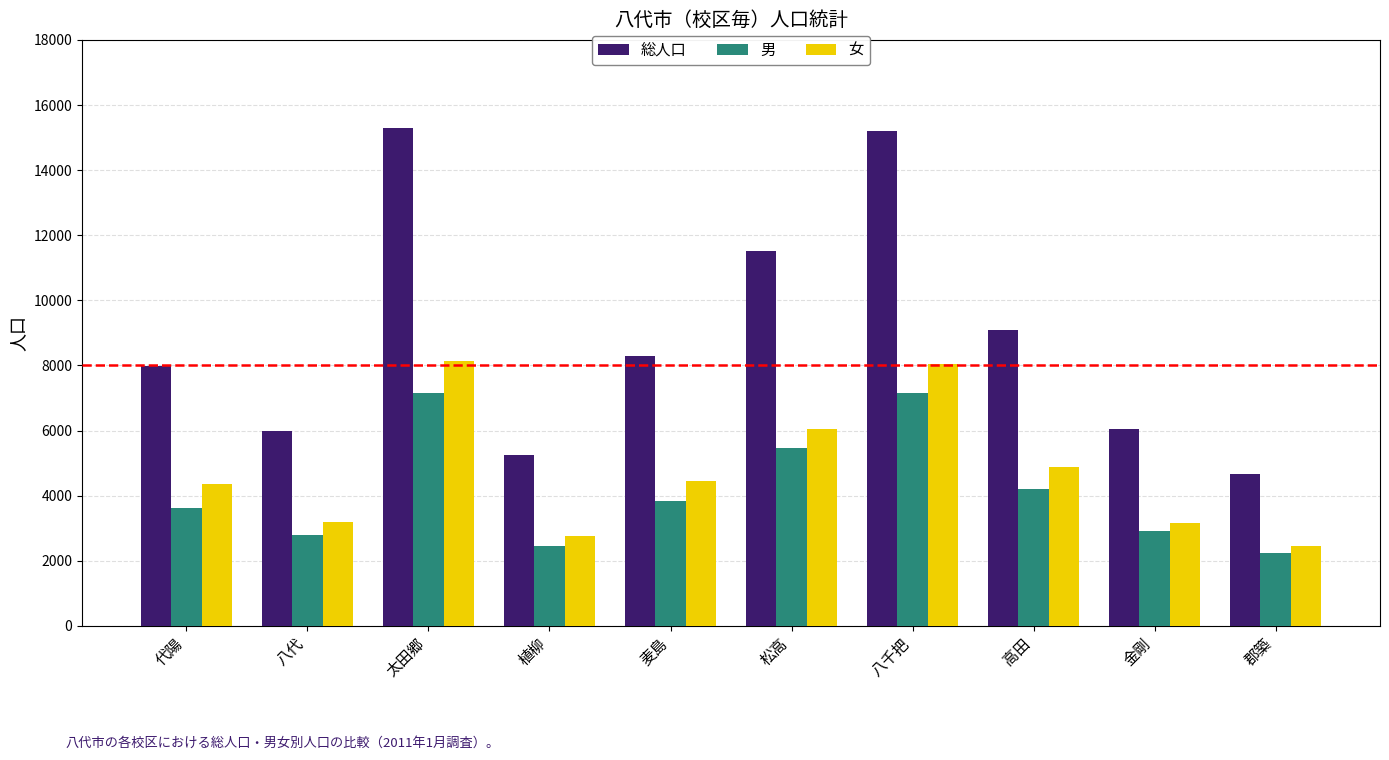

At which label does 女 reach its minimum?

郡築